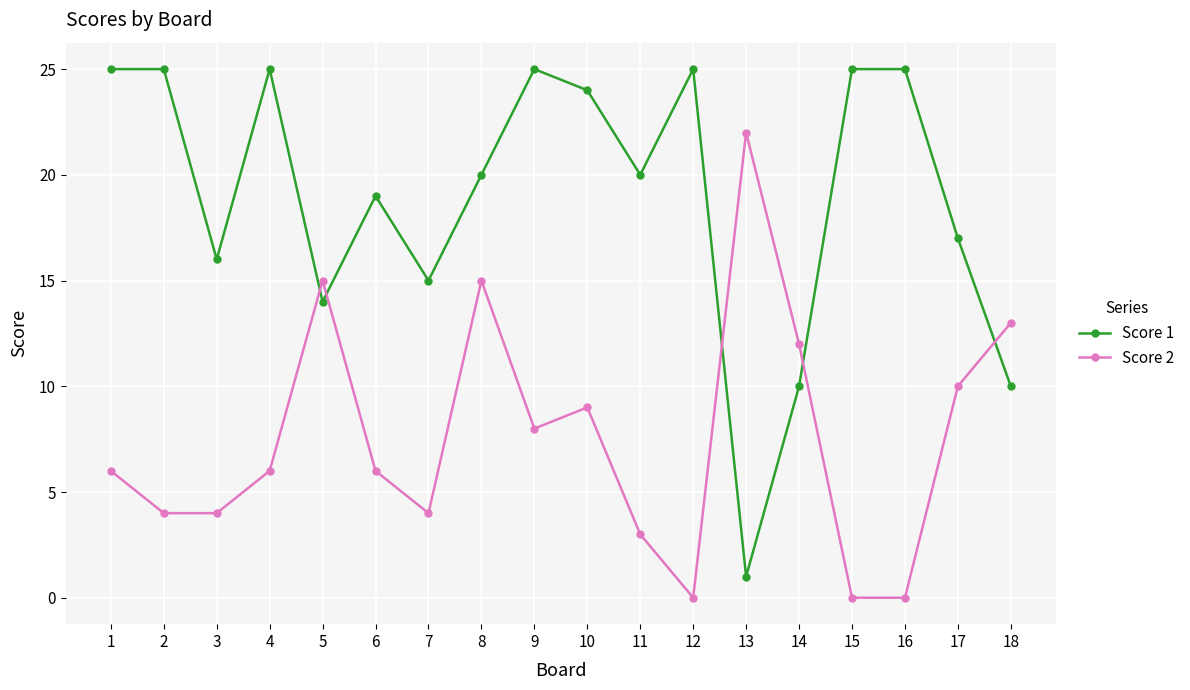

What is the average value of the Score 1 series?

19